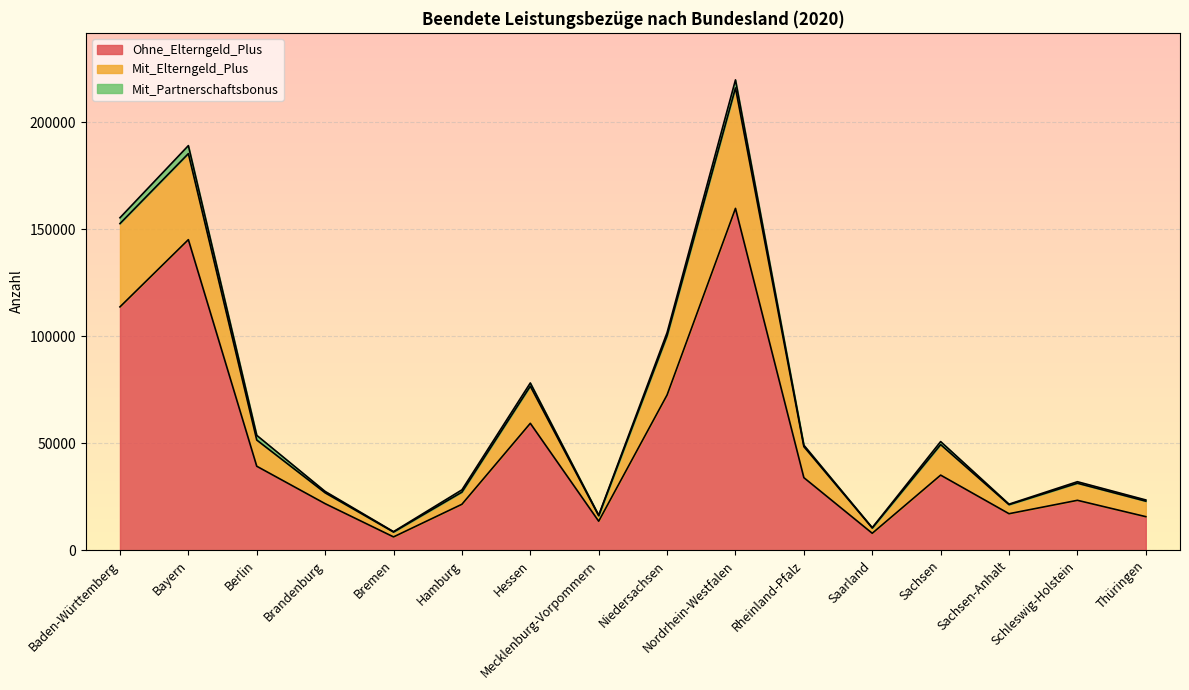

At which label is Ohne_Elterngeld_Plus closest to 82947?

Niedersachsen